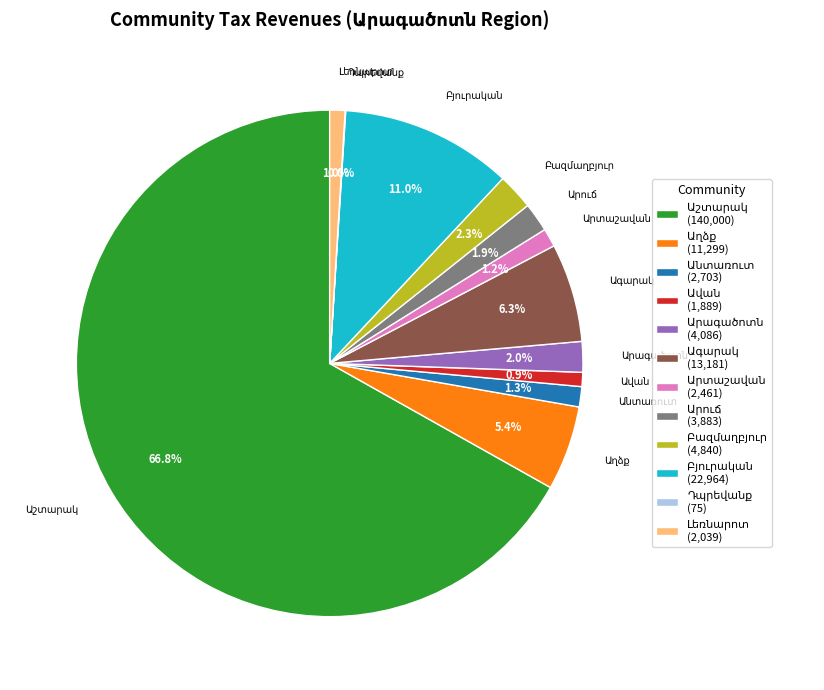

Is there any slice that represents more than half of the pie?

Yes